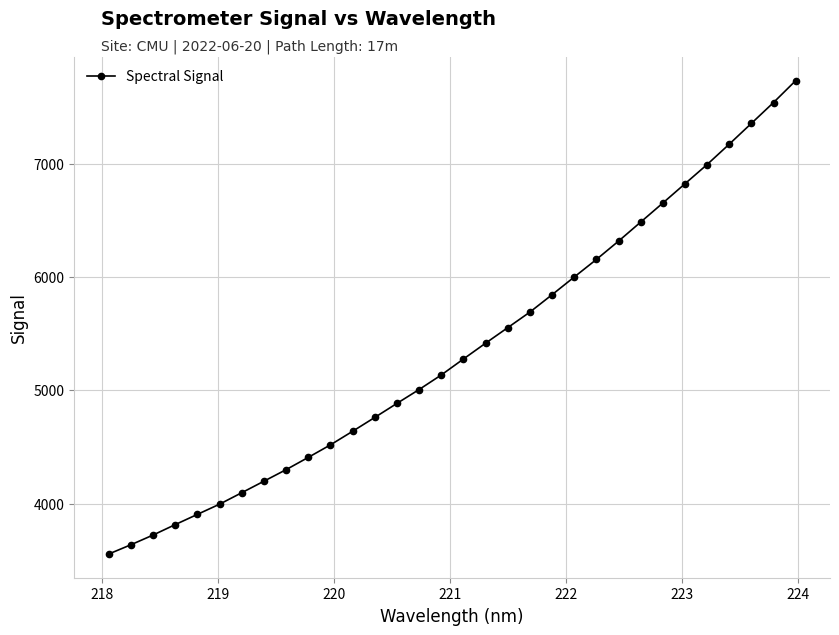

What is the difference between the second highest and second lowest values?

3898.9